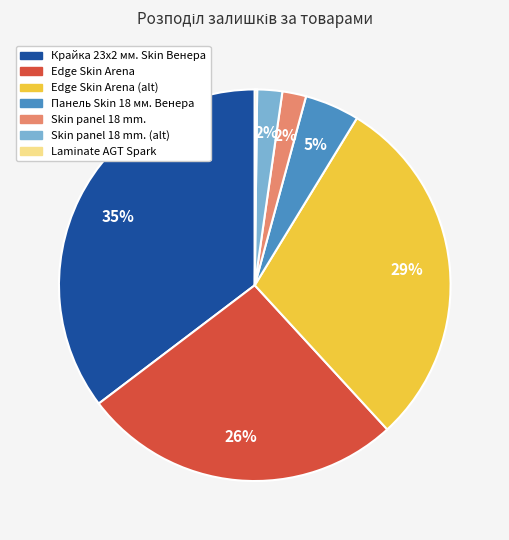

To the nearest percent, what is the average slice percentage?

14%